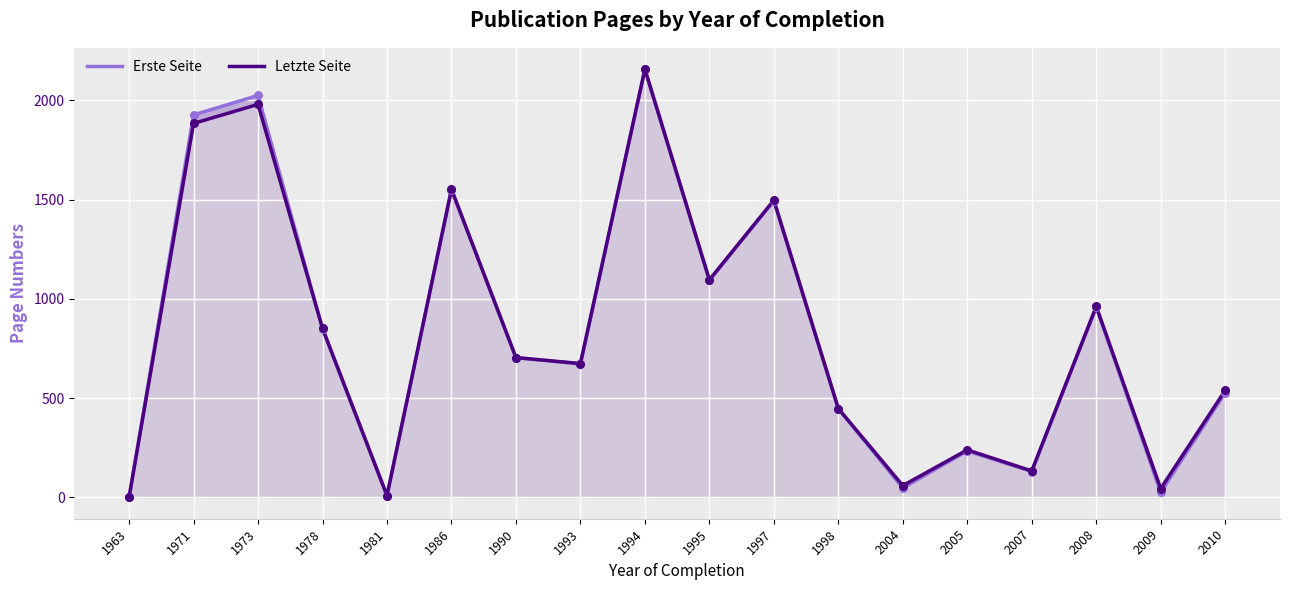

What is the total value across all series at 1978?

1701